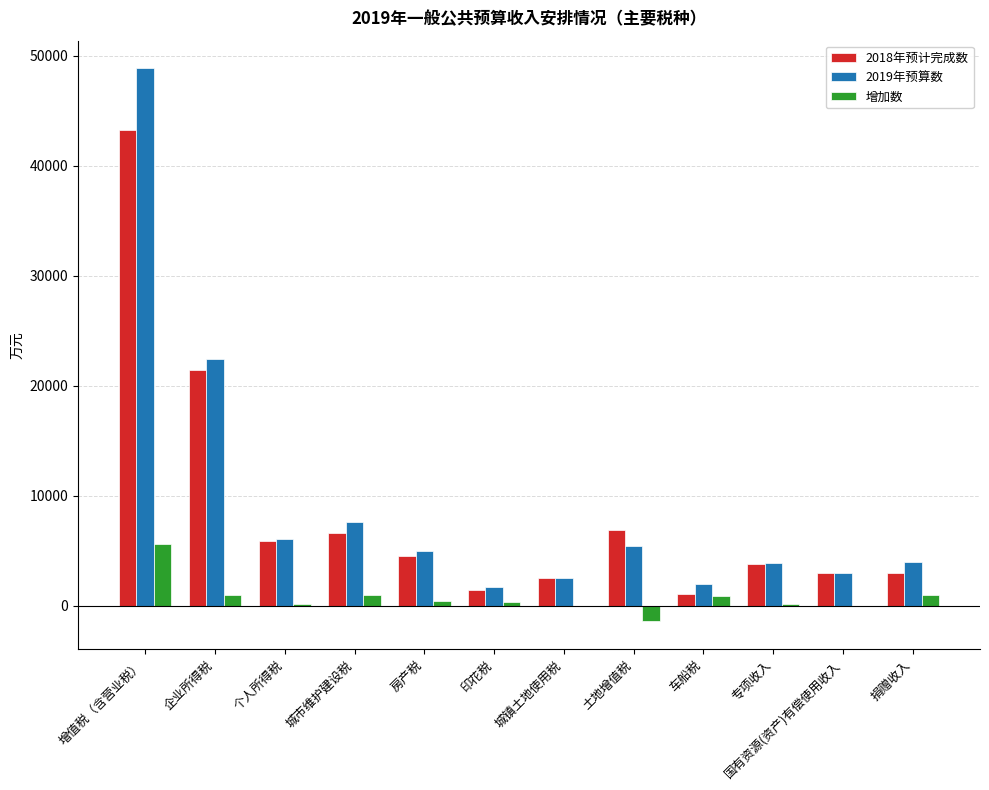

The 增加数 series shows 5640 at 增值税（含营业税）. True or false?

True